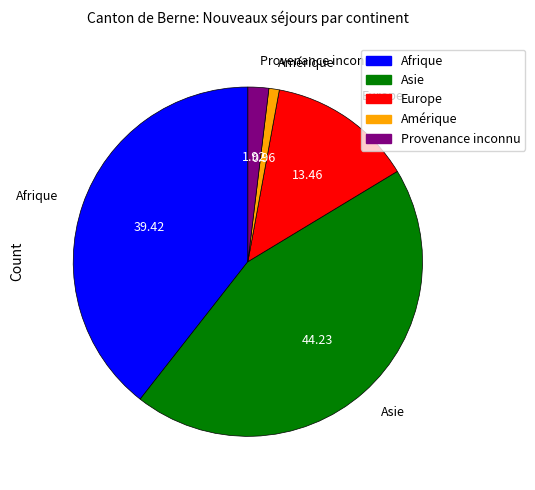

Rank the categories by value from lowest to highest.

Amérique, Provenance inconnu, Europe, Afrique, Asie